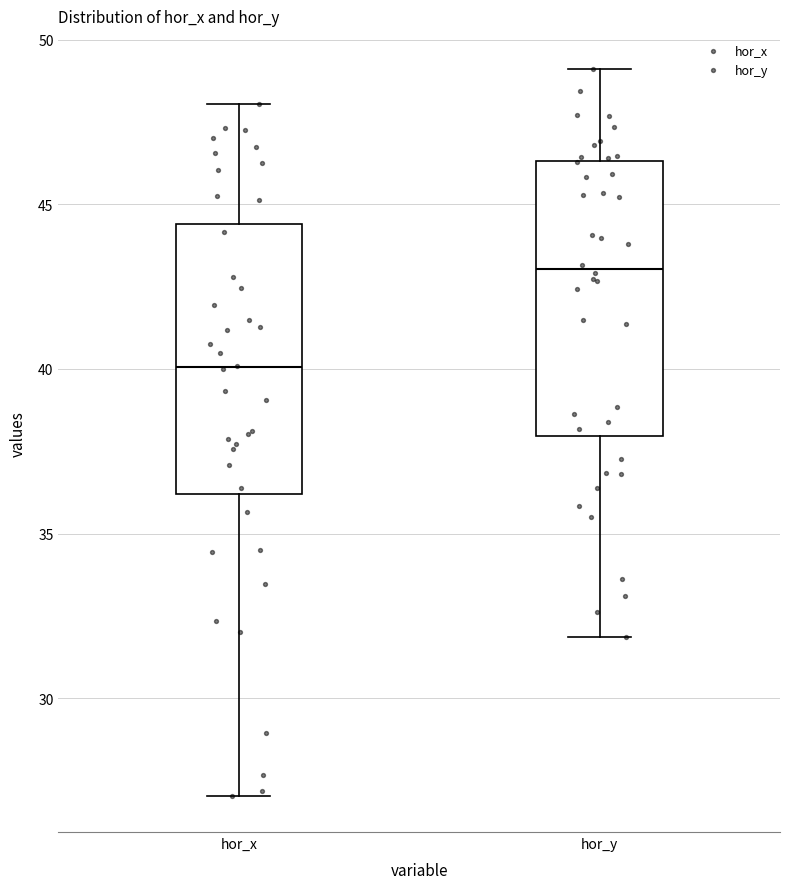

Where is the lower edge of the box for hor_x on the y-axis? The values are not printed on the chart, so give them approximately, as read against the axis.

36.0